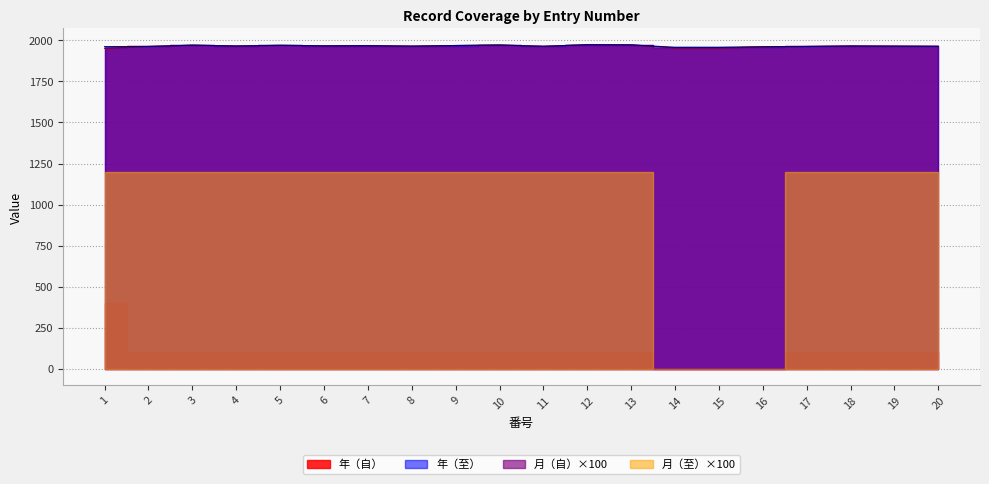

What is the total value across all series at 13?

3946